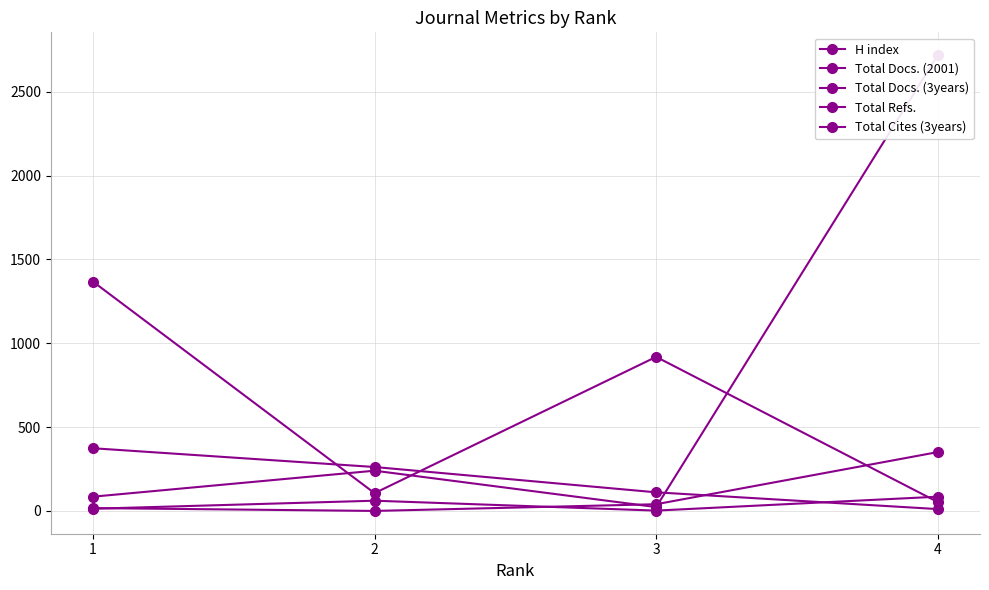

Does the chart display data point markers on the line(s)?

Yes